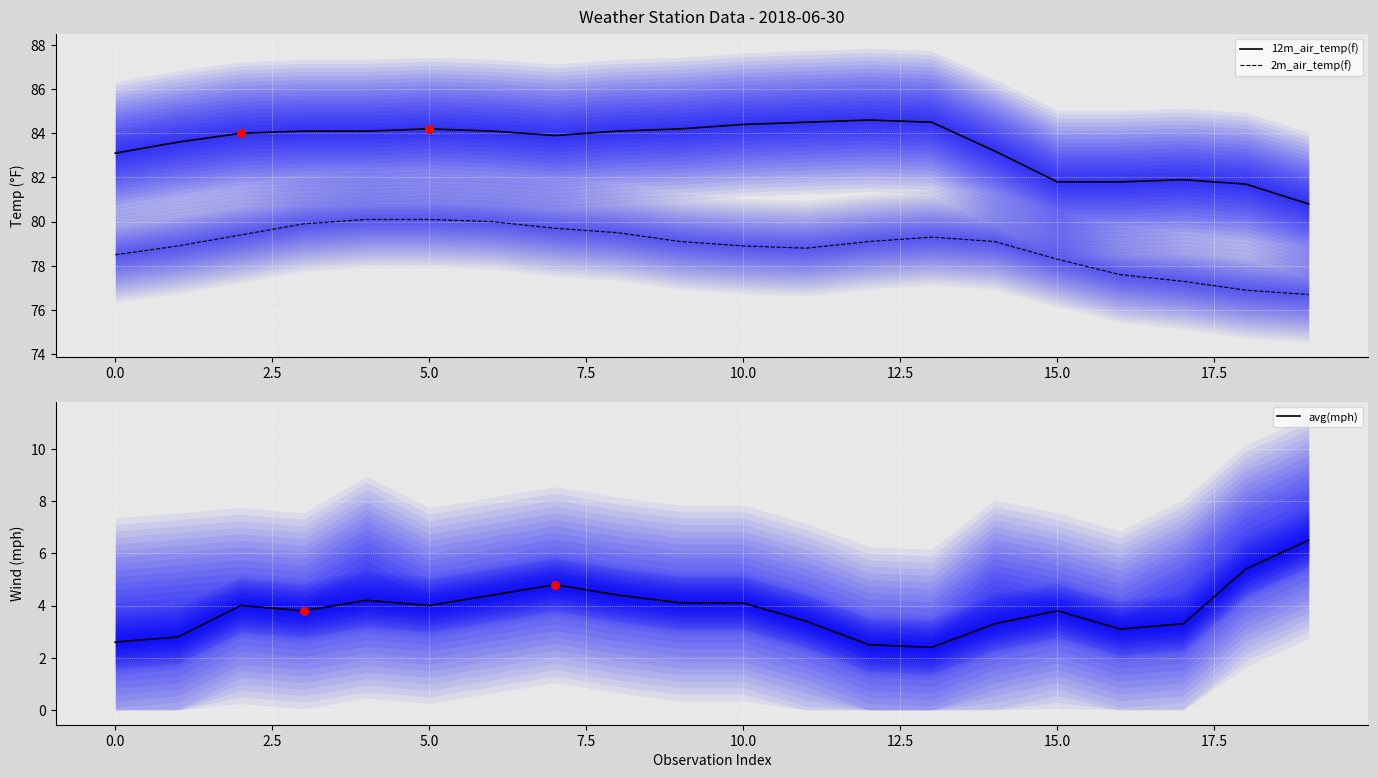

What is the highest value of the 2m_air_temp(f) series?

80.1